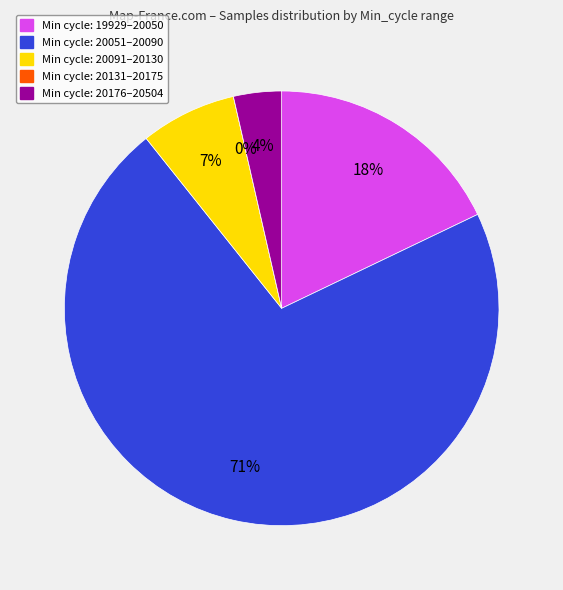

To the nearest percent, what portion does 28 represent?

3%